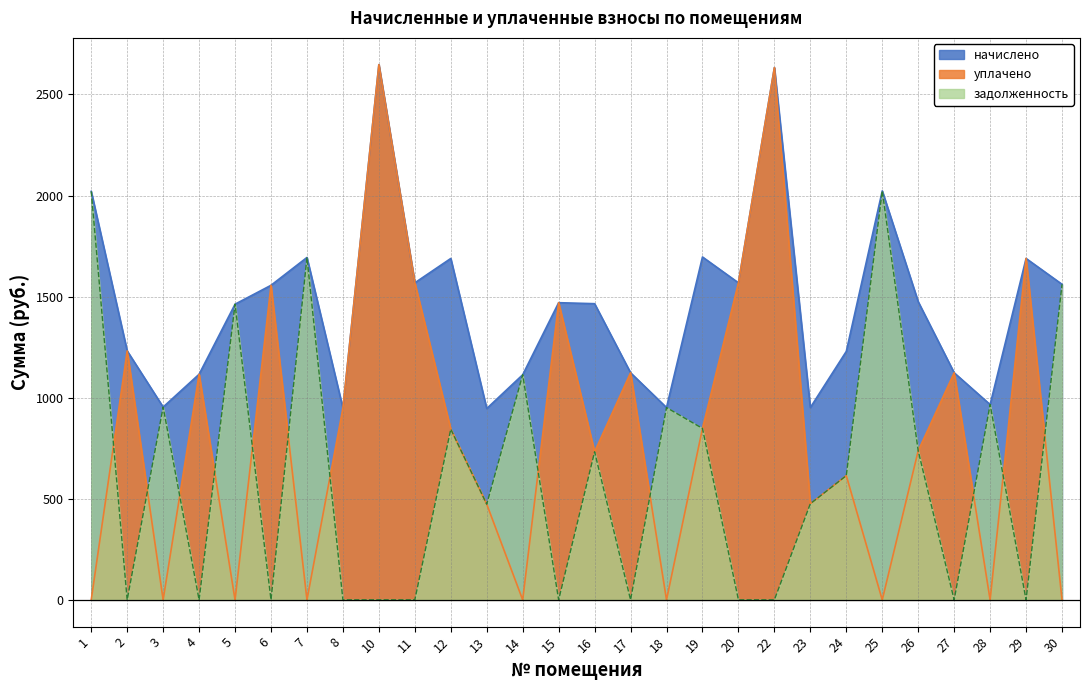

What is the spread (max minus min) of values at 29?

1688.6